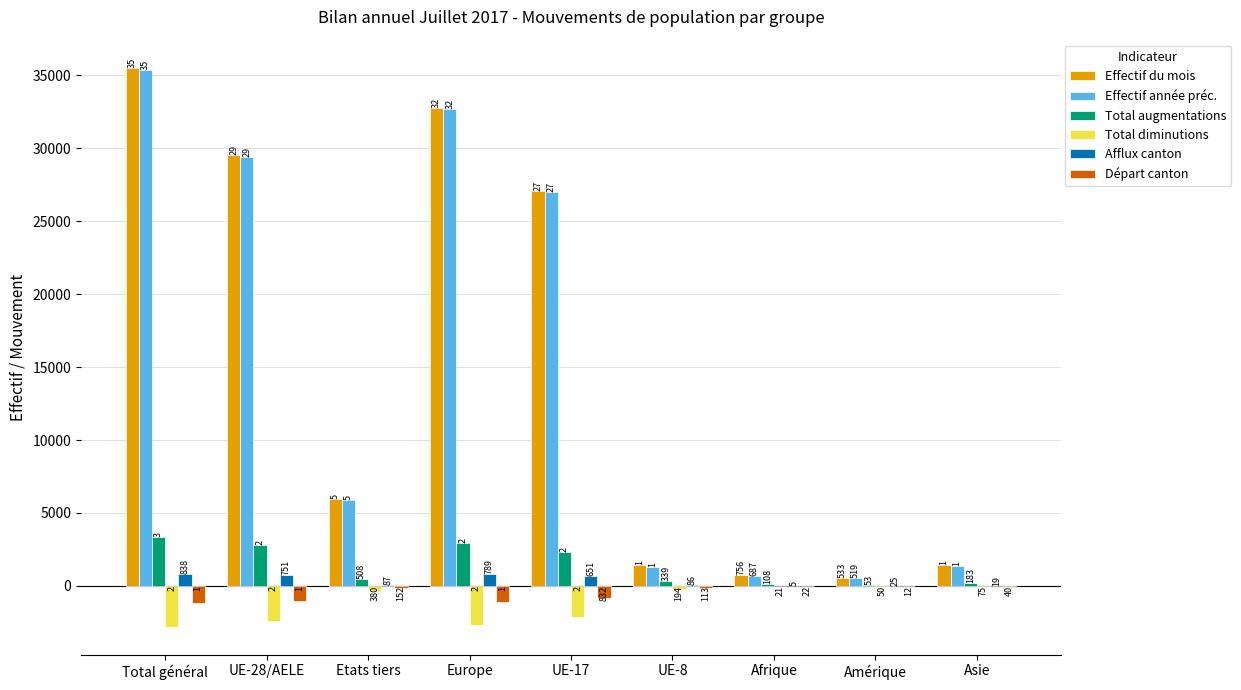

What is the sum of all Effectif année préc. values?

134211